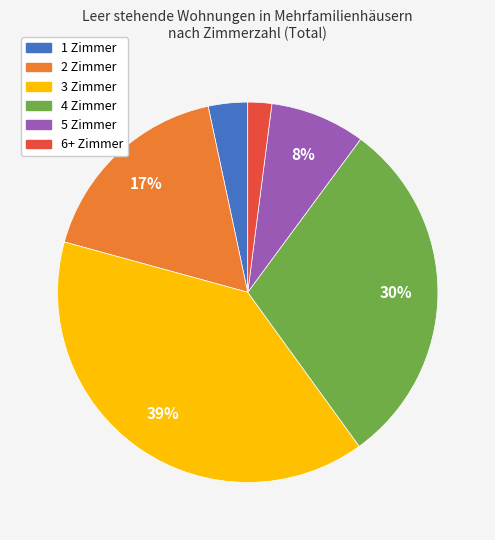

To the nearest percent, what percentage of the pie is 3 Zimmer?

39%